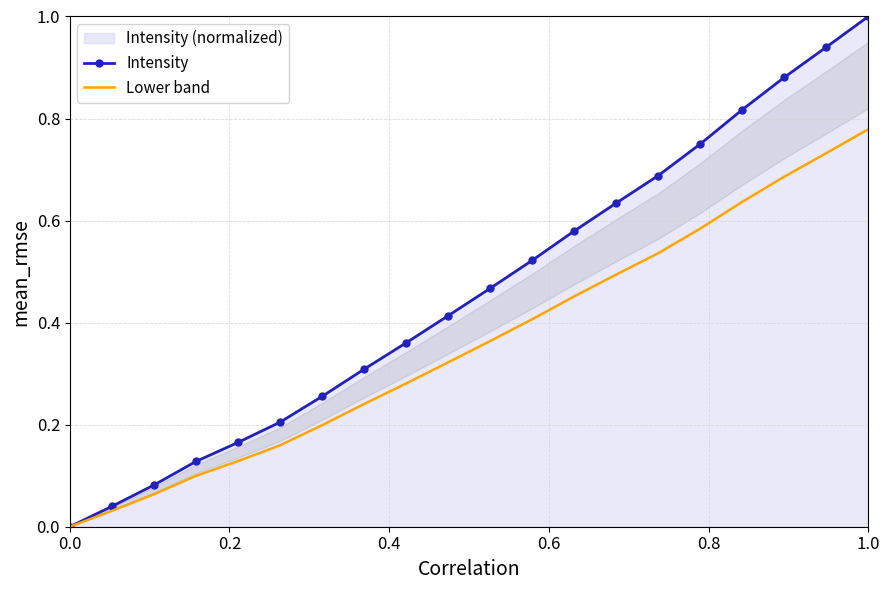

Which category has the highest value in the Lower band series?

1.0